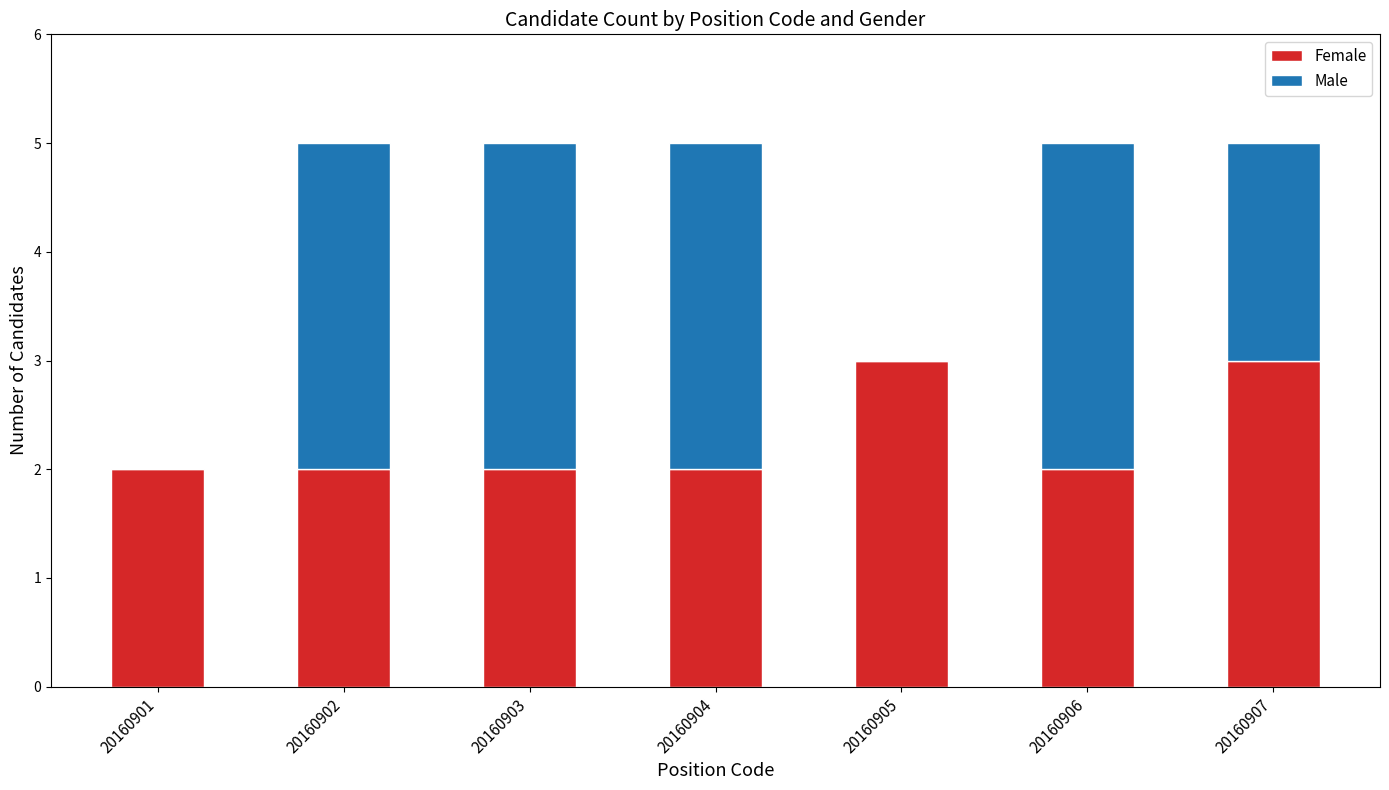

Are the bars grouped side by side (vs. stacked)?

No